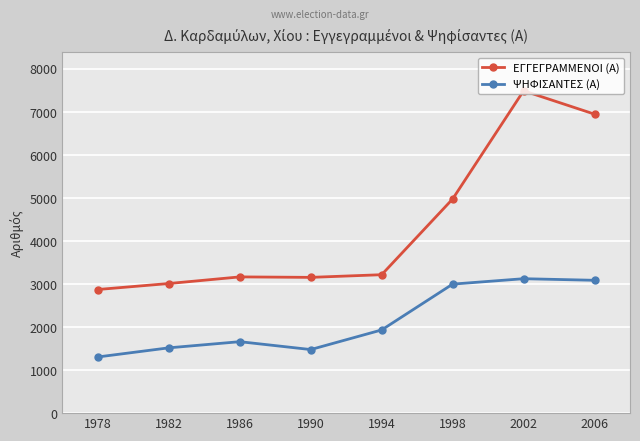

What are all the series names shown in the legend?

ΕΓΓΕΓΡΑΜΜΕΝΟΙ (Α), ΨΗΦΙΣΑΝΤΕΣ (Α)